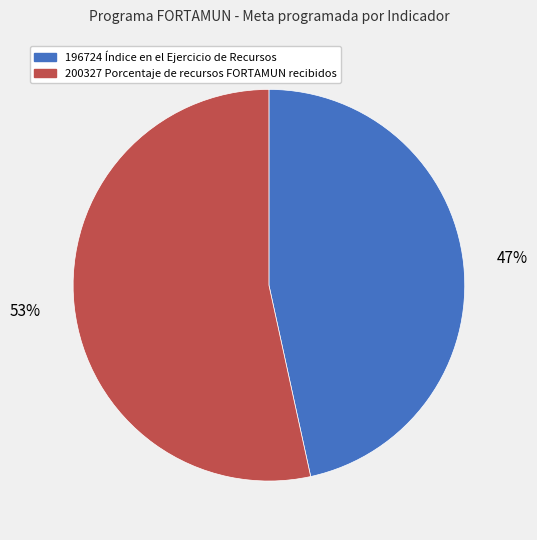

To the nearest percent, what is the combined percentage of 200327 Porcentaje de recursos FORTAMUN recibidos and 196724 Índice en el Ejercicio de Recursos?

100%